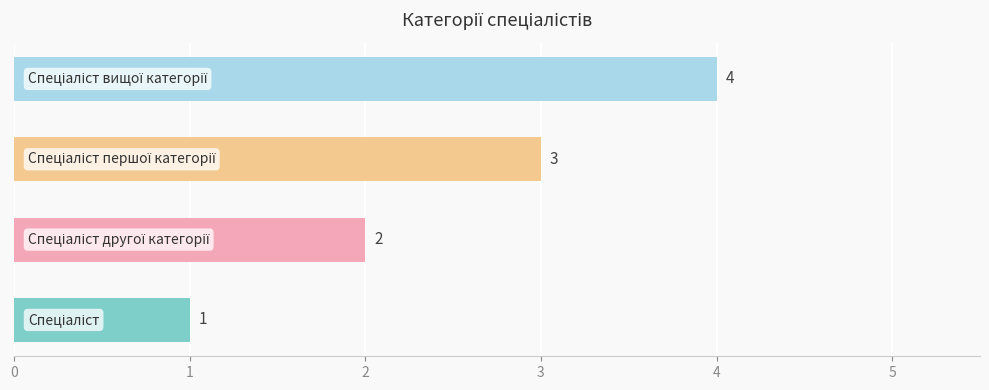

What is the greatest value displayed?

4